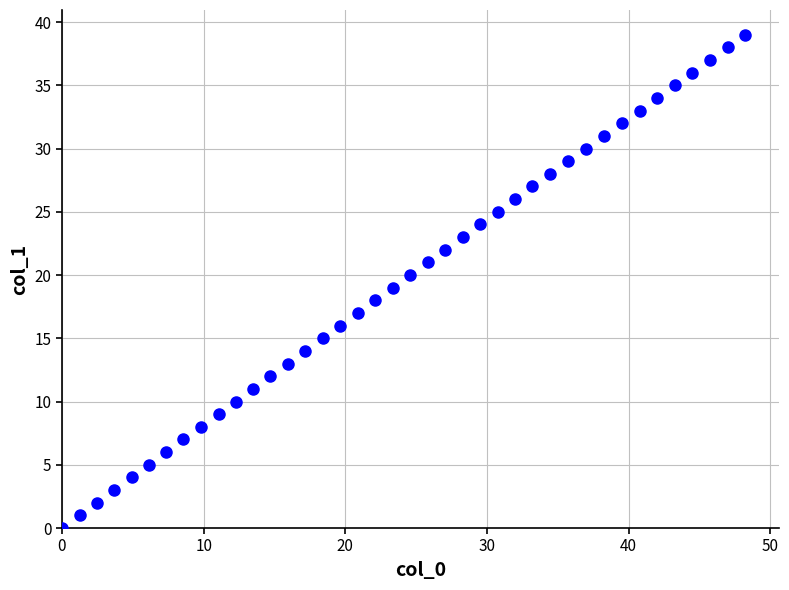

What is the range of Y values (max minus min)?

39